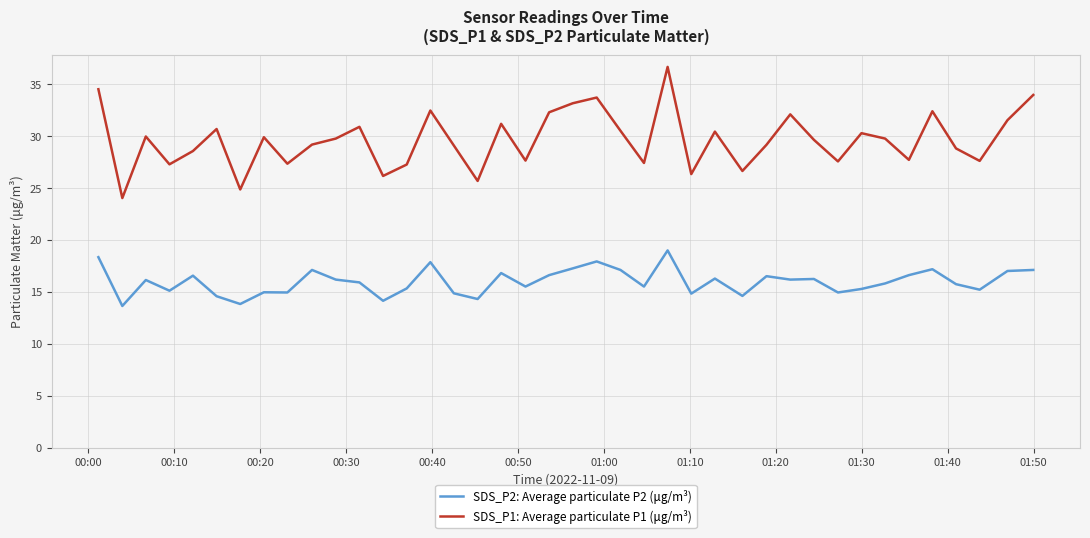

True or false: SDS_P1: Average particulate P1 (μg/m³) has more than 2 points higher than both neighbors.

True